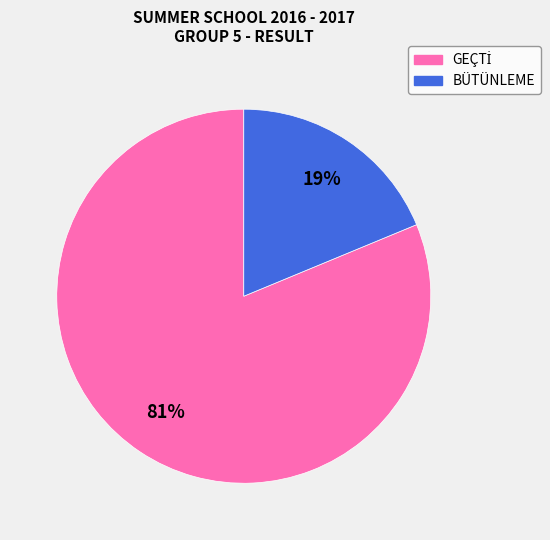

To the nearest percent, what is the average slice percentage?

50%